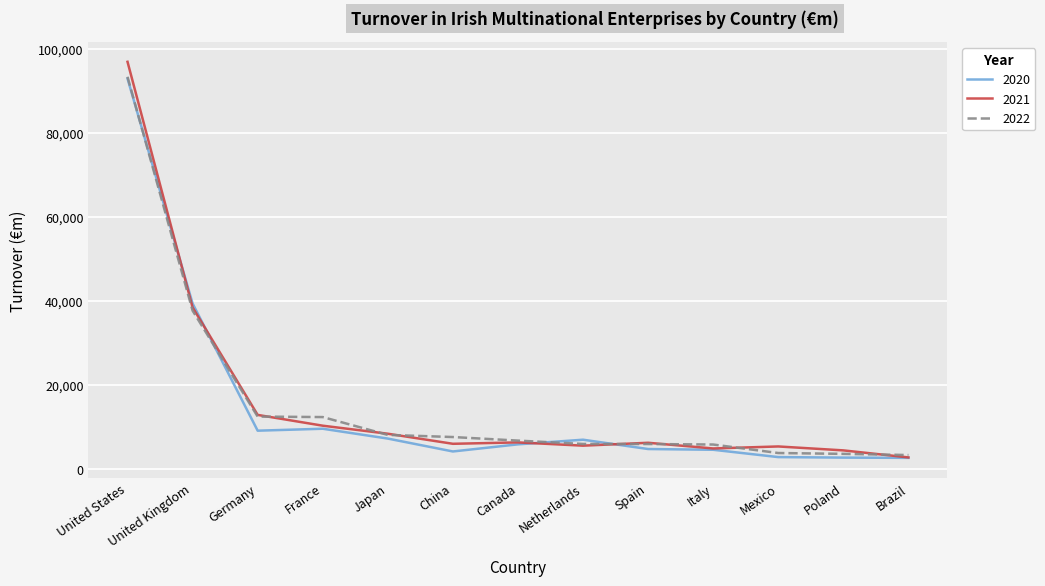

How many lines are shown in the chart?

3